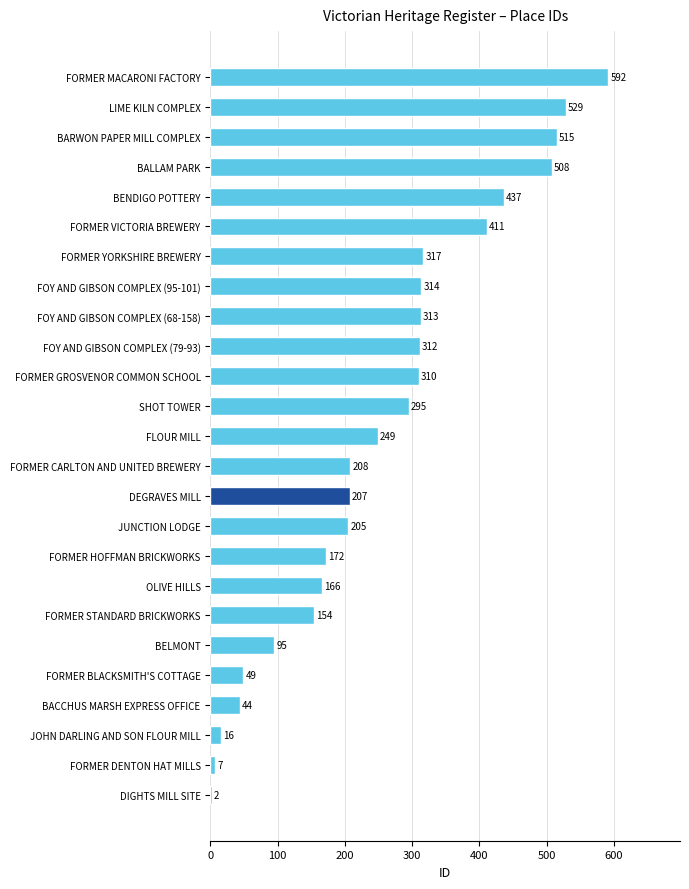

How many categories are shown in the chart?

25